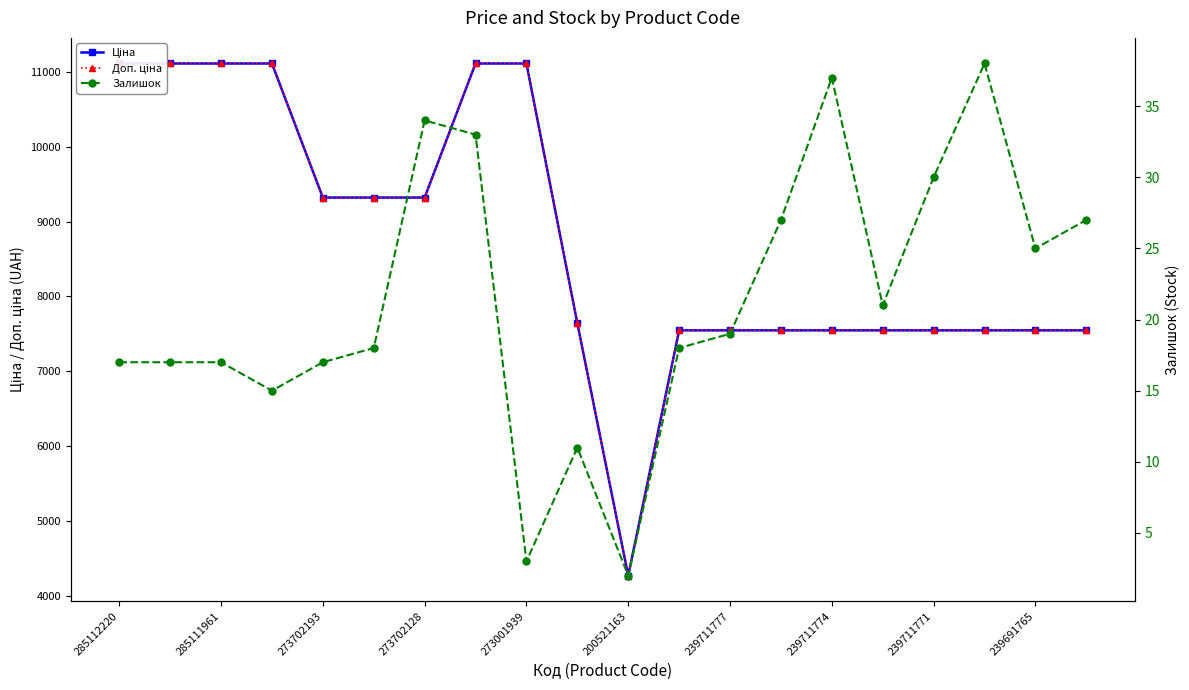

Which series has the widest spread of values?

Ціна